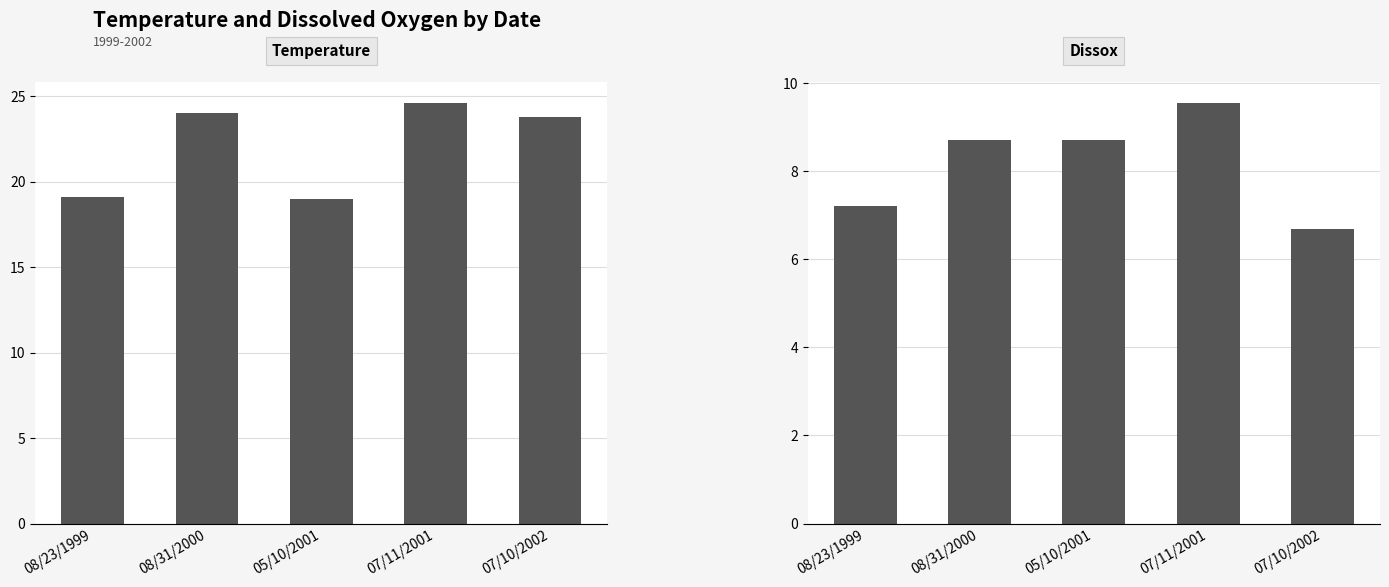

The value of Temperature at 07/10/2002 is 35.2. True or false?

False